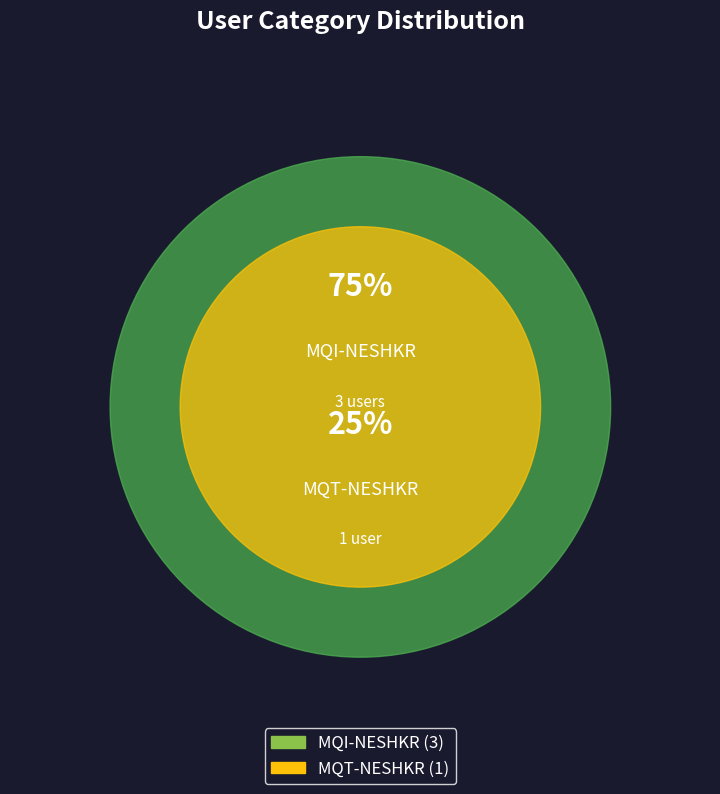

Rank the categories by value from highest to lowest.

MQI-NESHKR, MQT-NESHKR